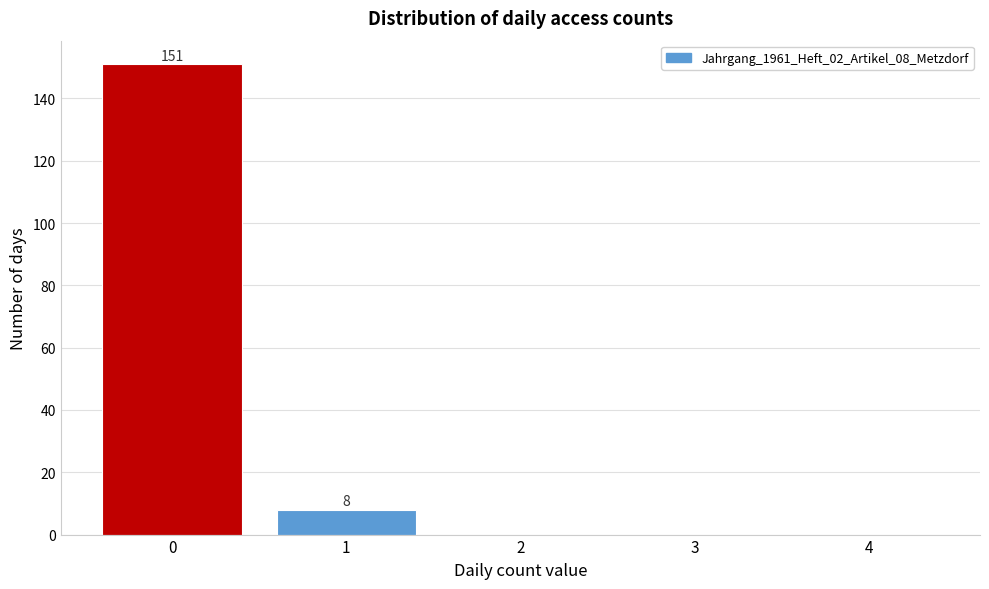

Reading right to left, extract all data points from this chart.

4=0	3=0	2=0	1=8	0=151